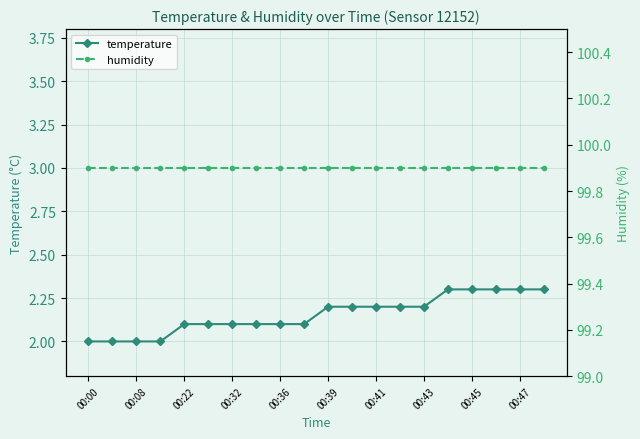

True or false: temperature and humidity cross at least once.

False